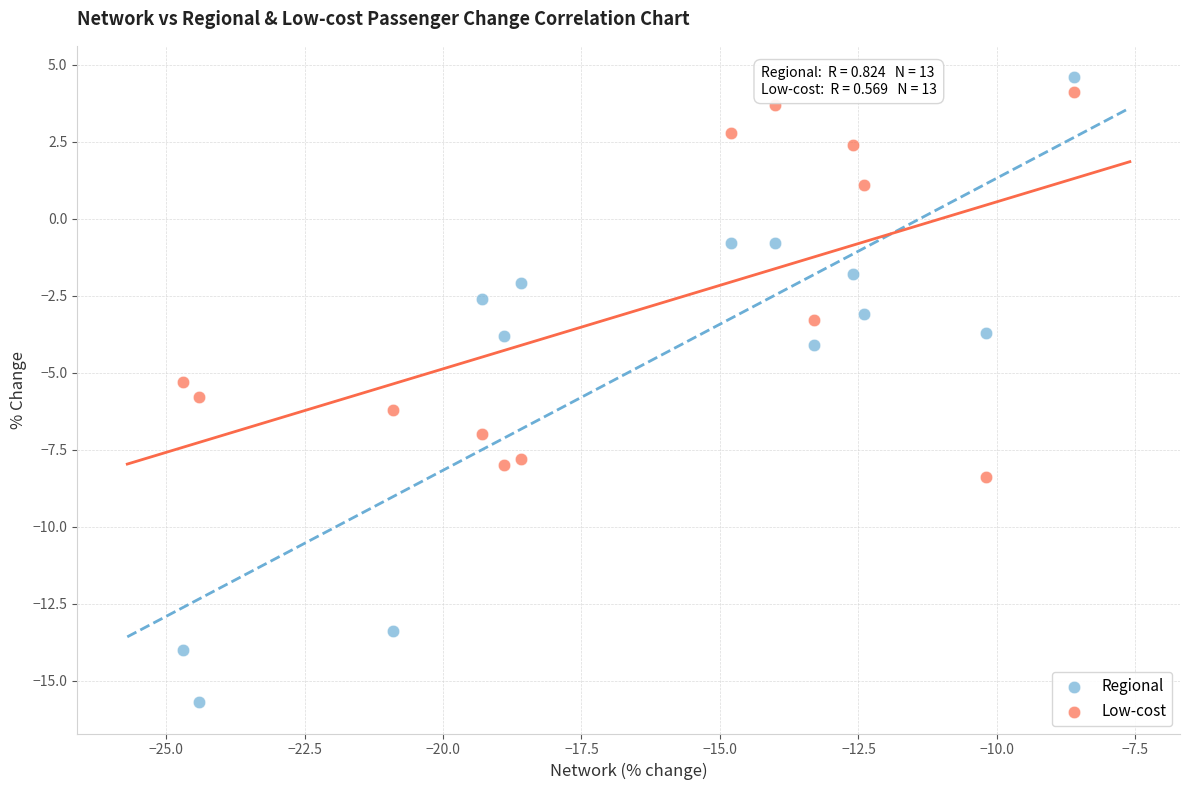

Across all data points, what is the range of X values (max minus min)?

16.1